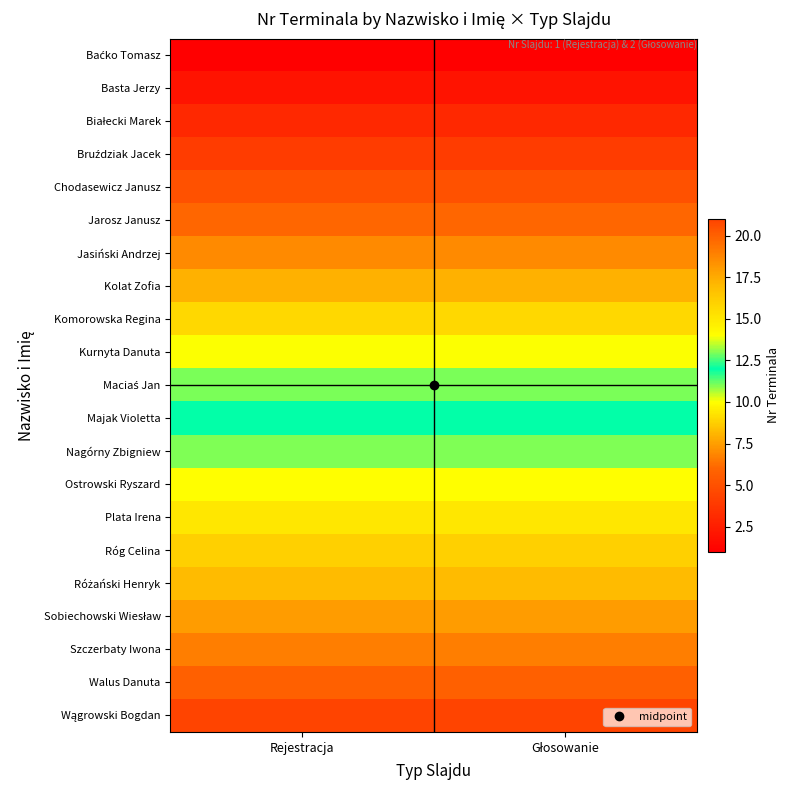

Which has a higher value, Głosowanie or Rejestracja?

Głosowanie